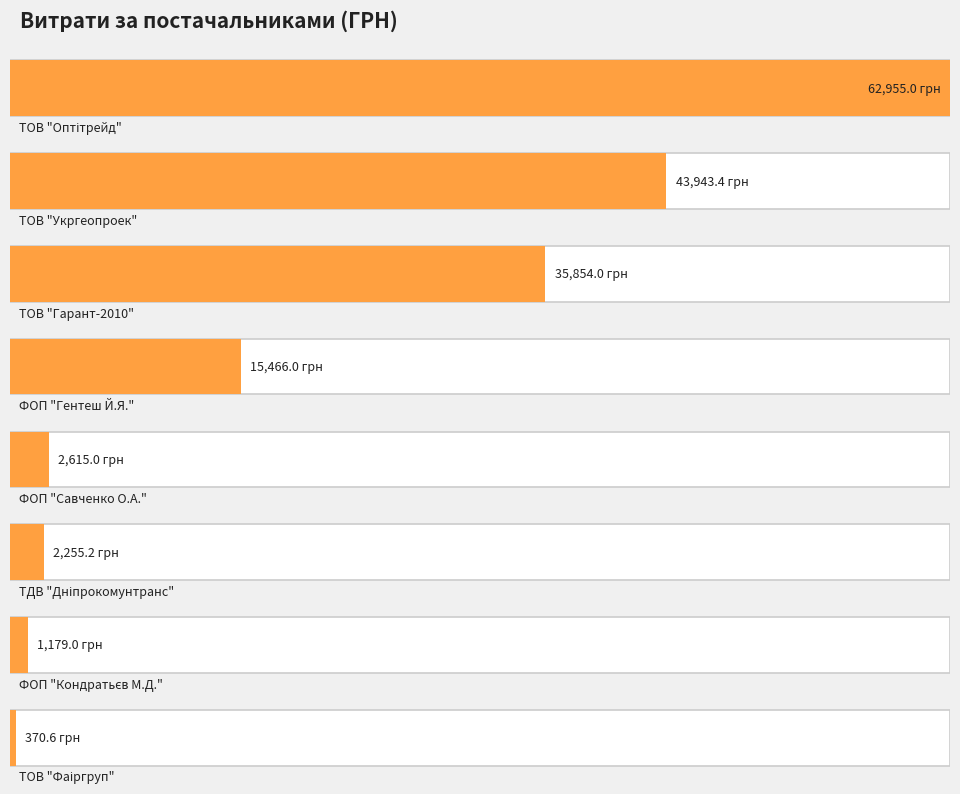

What is the approximate value at ФОП "Савченко О.А."?

2615.0